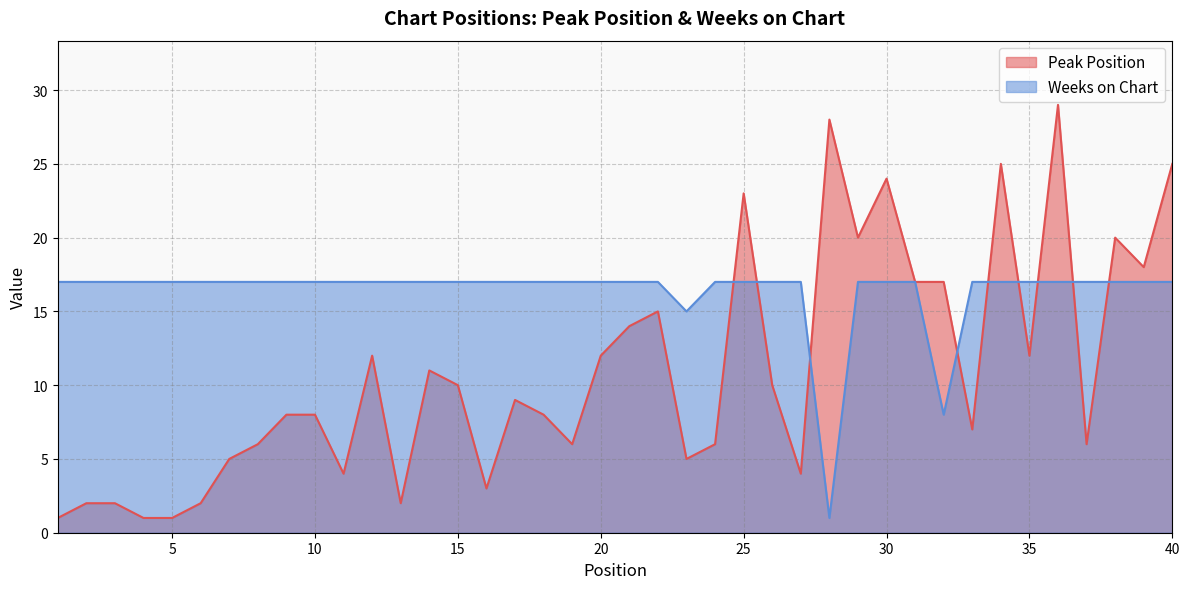

What is the difference between the maximum and minimum values in the Weeks on Chart series?

16